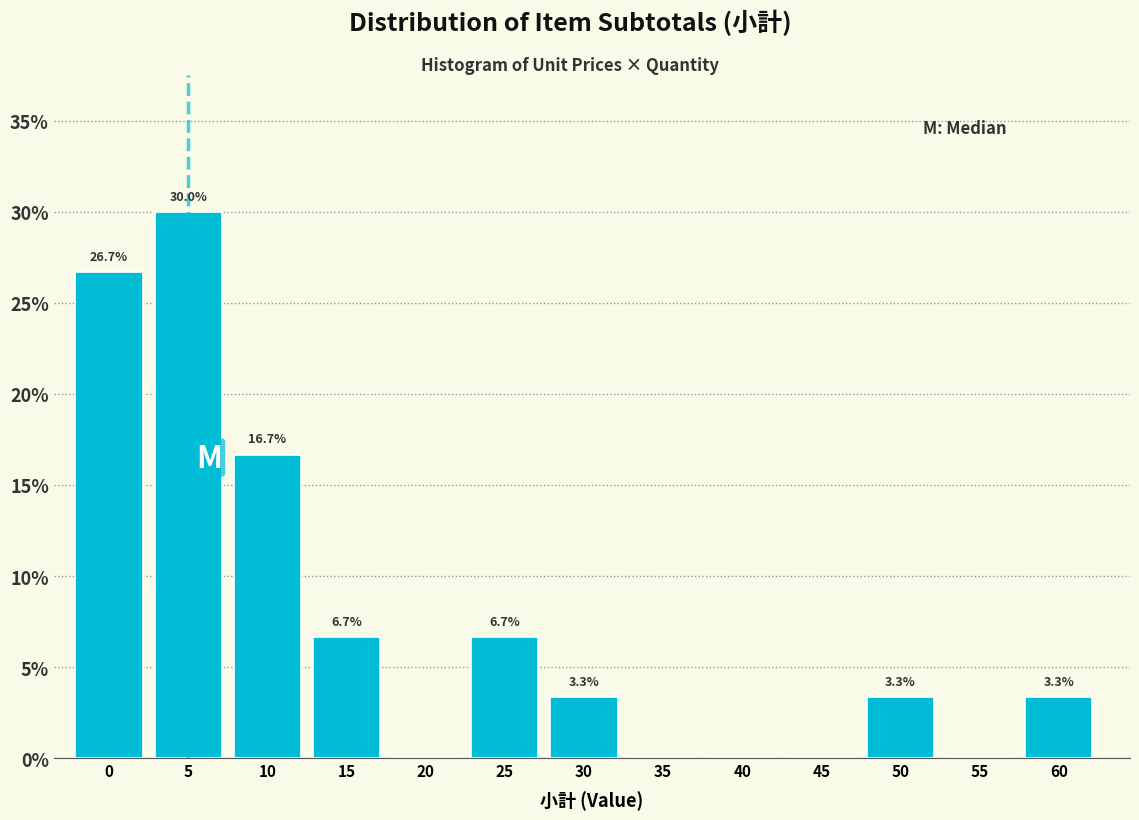

Are the bars horizontal?

No